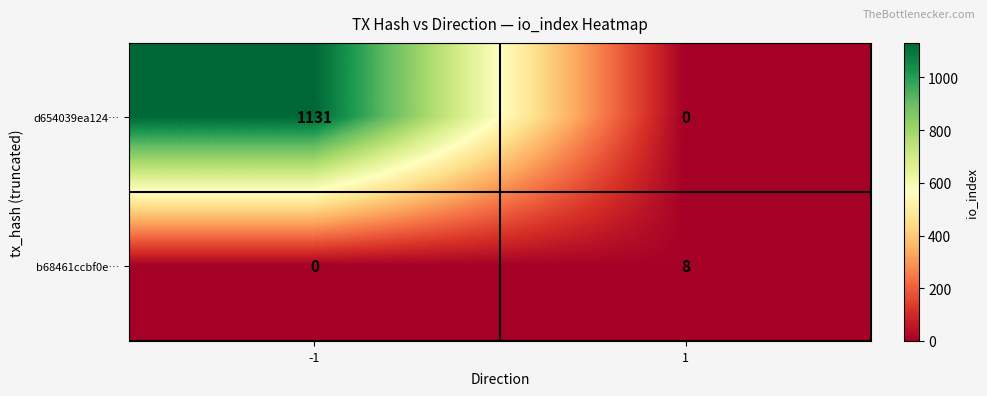

Which series has the largest total across all categories?

d654039ea124…